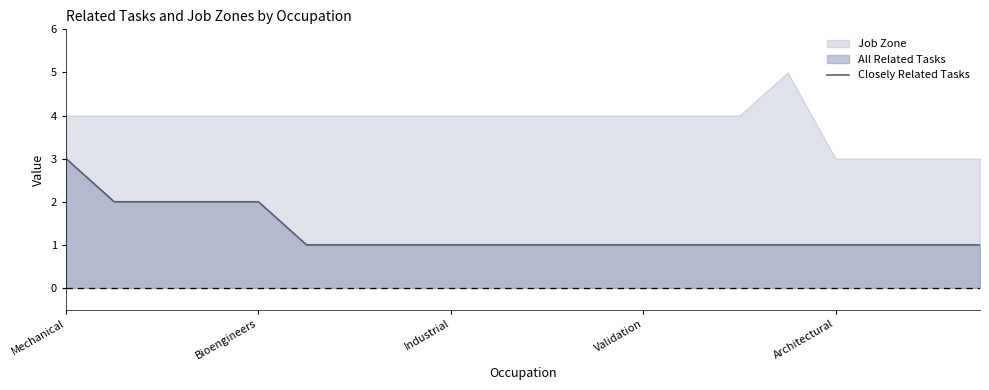

The chart shows a value of 1 at 9. True or false?

False